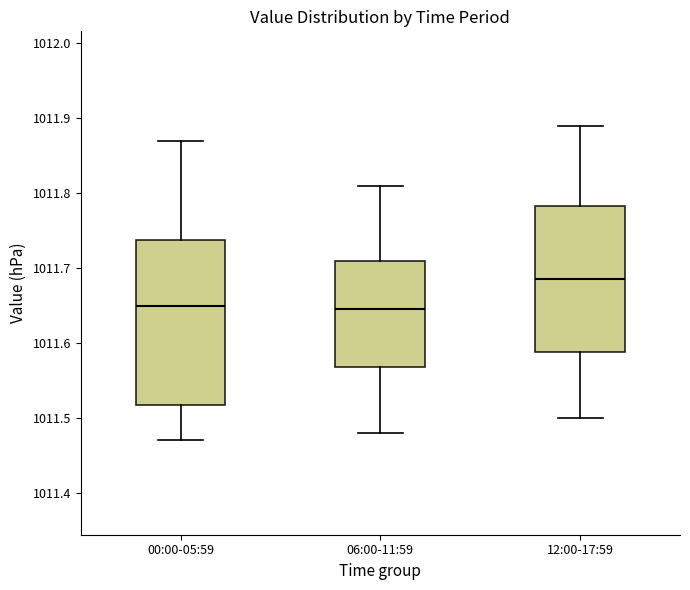

Reading left to right, transcribe this box plot: for each box, give where its median line is, the range the box spans, and where its two whiskers end, as read against the y-axis. The values are not printed on the chart, so give them approximately, as read against the axis.

00:00-05:59: median 1011.65, box 1011.52 to 1011.74, whiskers 1011.47 to 1011.87
06:00-11:59: median 1011.65, box 1011.57 to 1011.71, whiskers 1011.48 to 1011.81
12:00-17:59: median 1011.69, box 1011.59 to 1011.78, whiskers 1011.50 to 1011.89